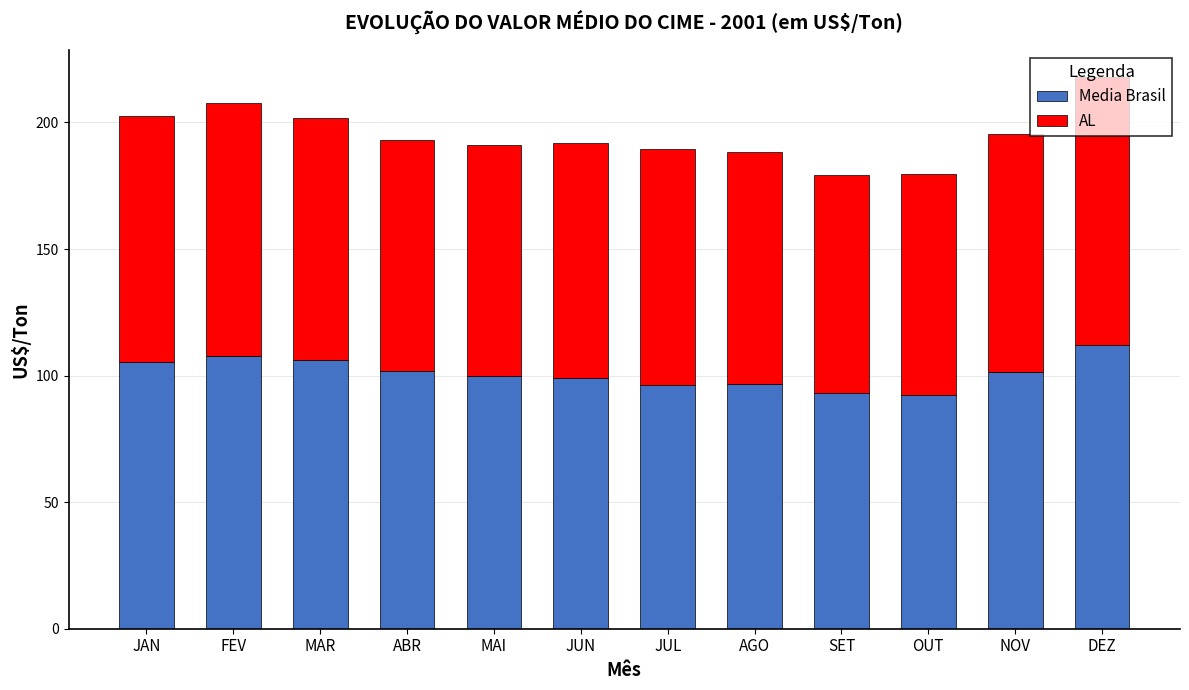

What are all the series names shown in the legend?

Media Brasil, AL